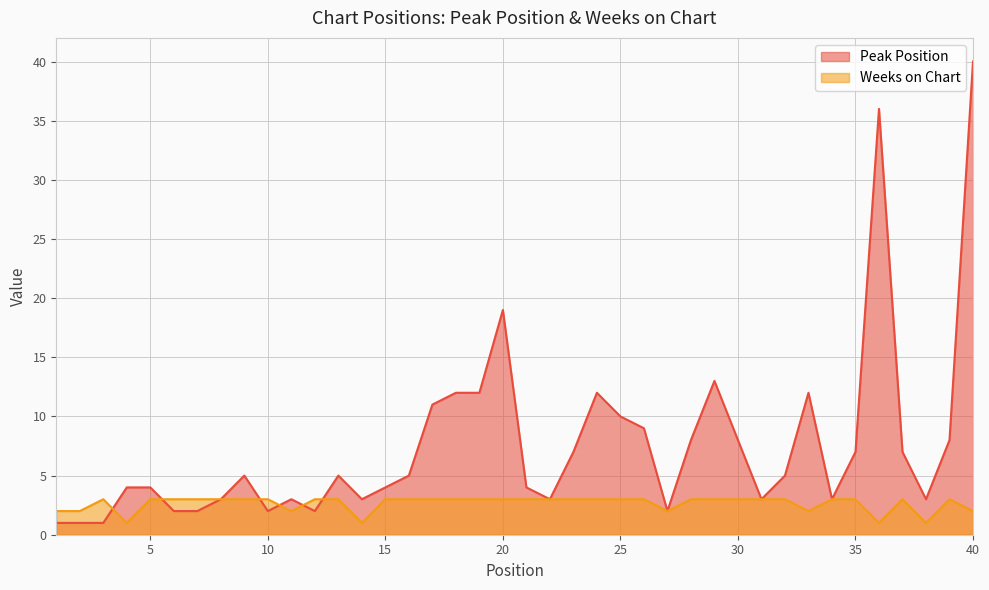

Rank the series at 30 from lowest to highest value.

Weeks on Chart, Peak Position